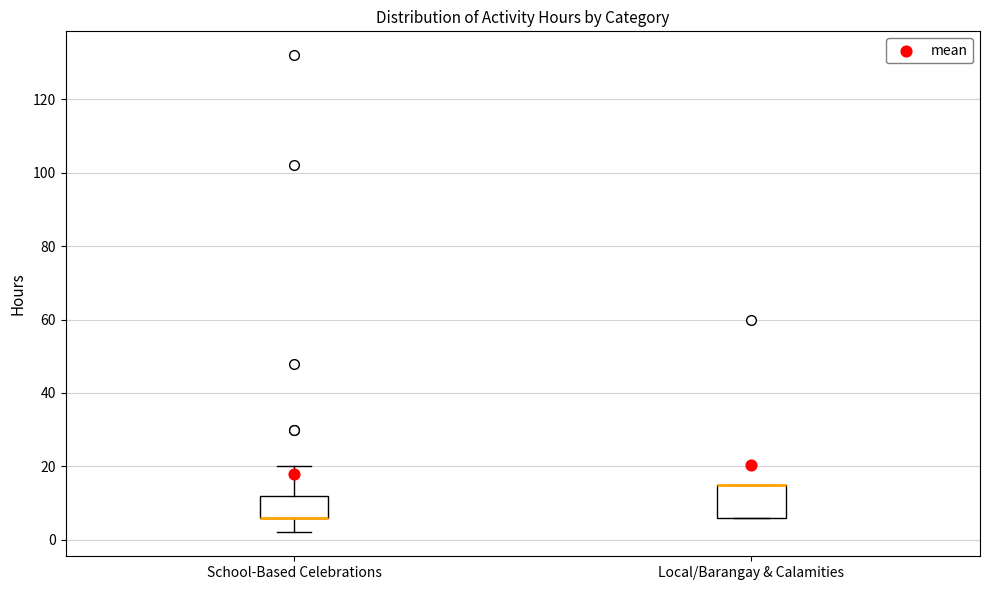

Reading left to right, read every box against the y-axis: the position of its median line, the range the box covers, and the ends of its whiskers. The values are not printed on the chart, so give them approximately, as read against the axis.

School-Based Celebrations: median 6 (drawn on the box's lower edge), box 6 to 12, whiskers 2 to 20
Local/Barangay & Calamities: median 16 (drawn on the box's upper edge), box 6 to 16, whiskers 6 to 16